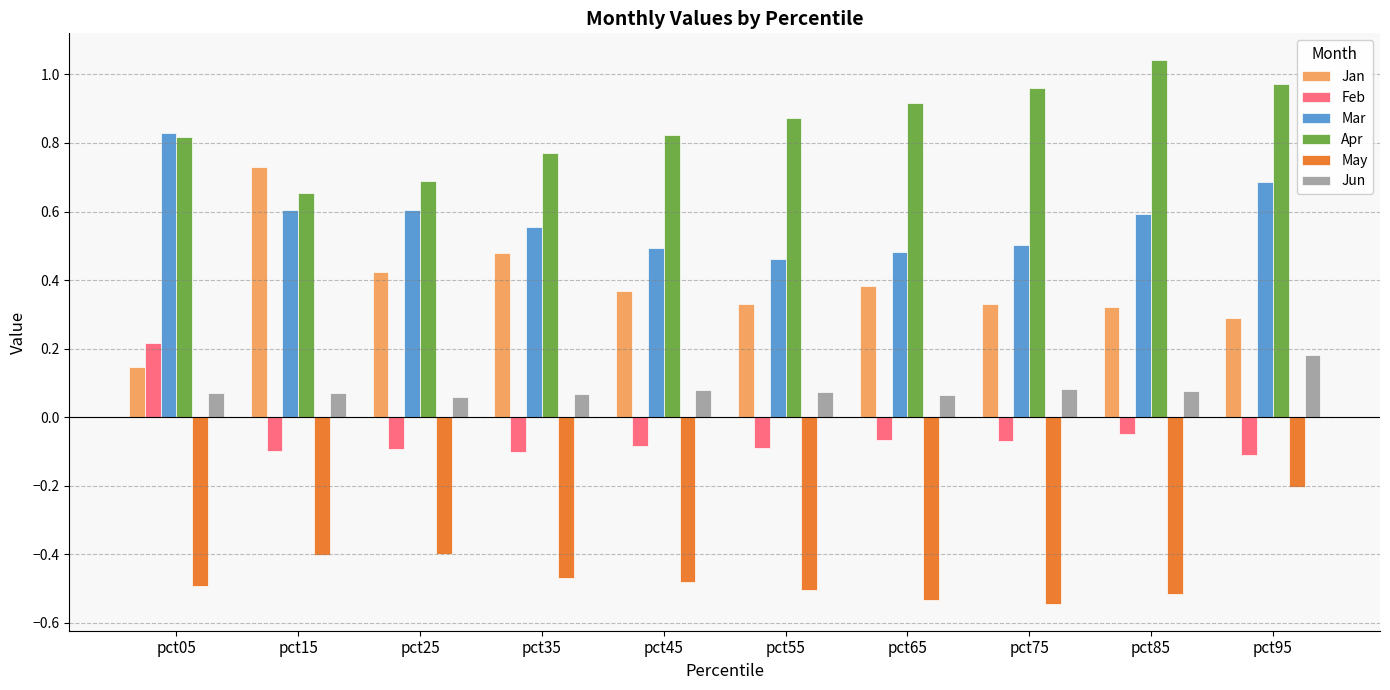

Count the number of data series in this chart.

6